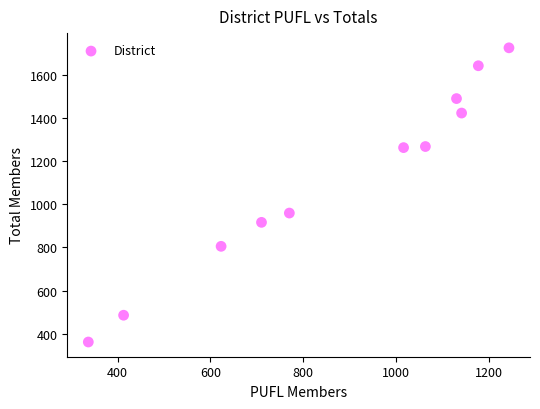

What is the average Y value?

1121